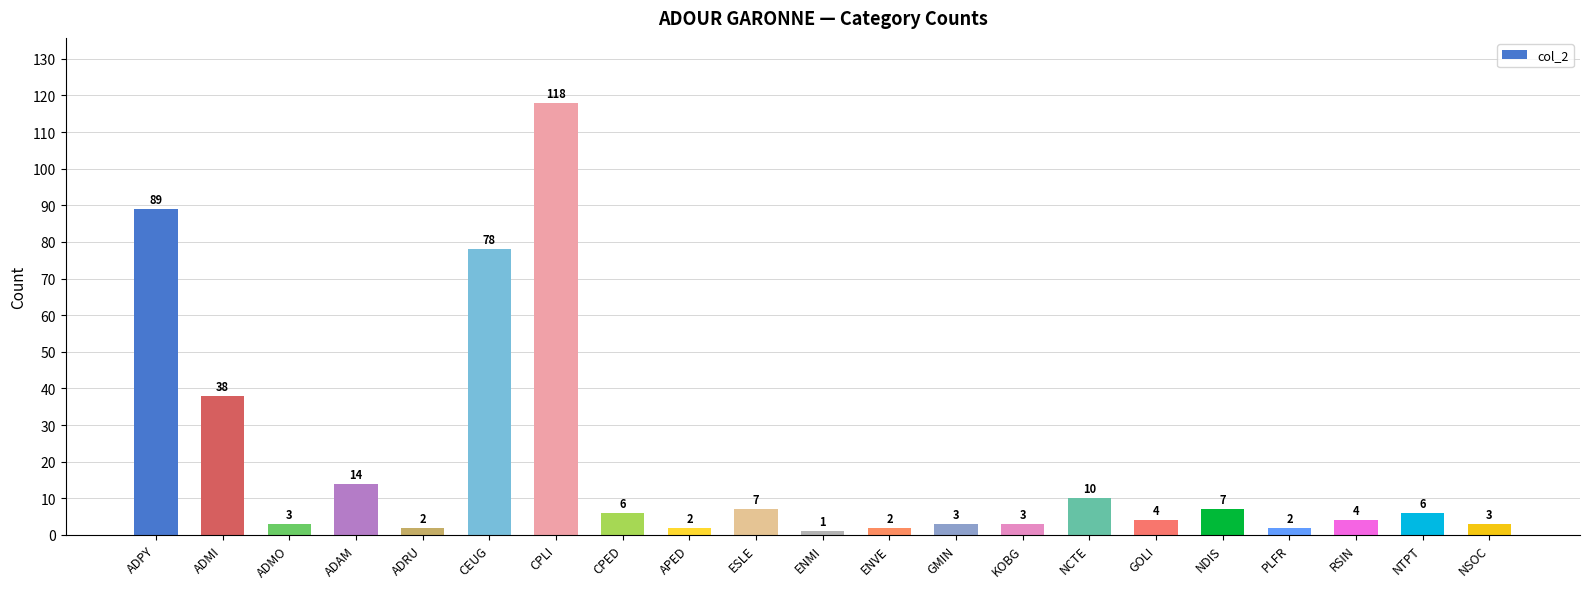

Approximately how many times larger is the value at GOLI compared to PLFR?

2.0